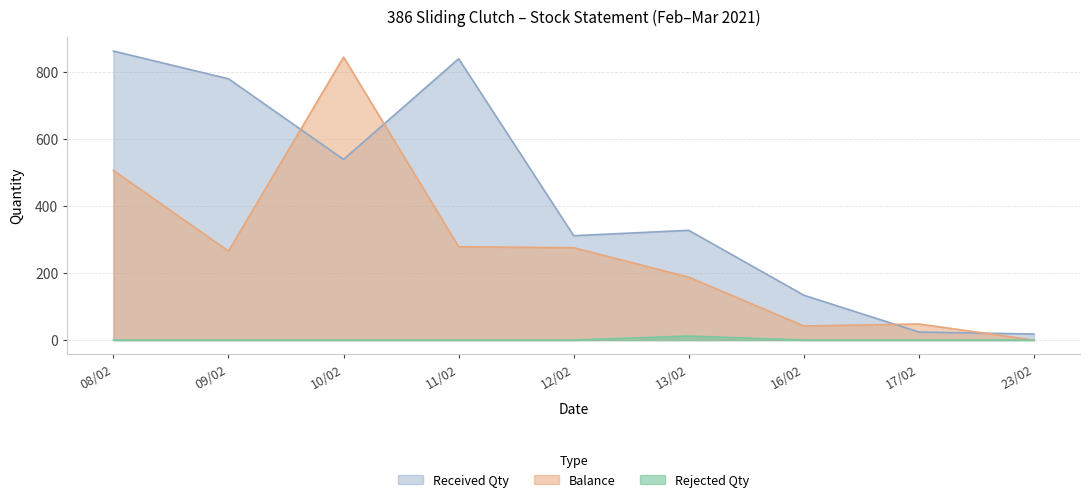

The value of Balance at 17/02 is 48. True or false?

True